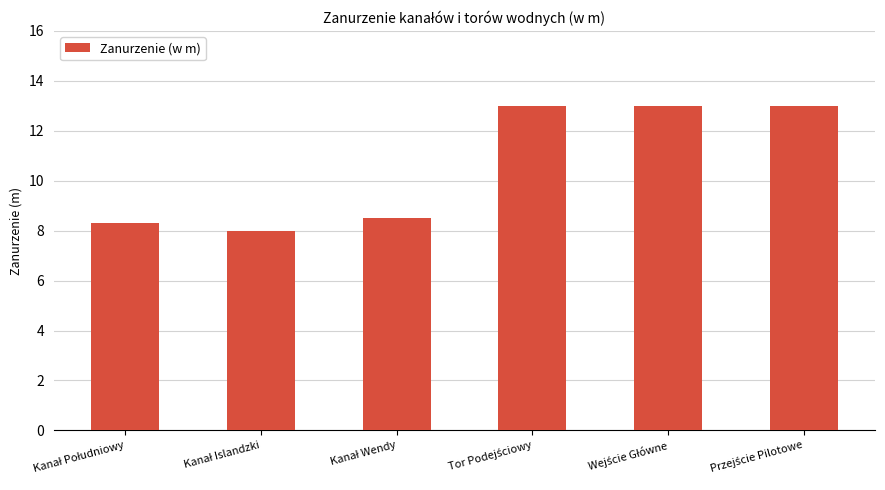

Reading left to right, transcribe all the data shown in this chart.

8.3	8.0	8.5	13.0	13.0	13.0